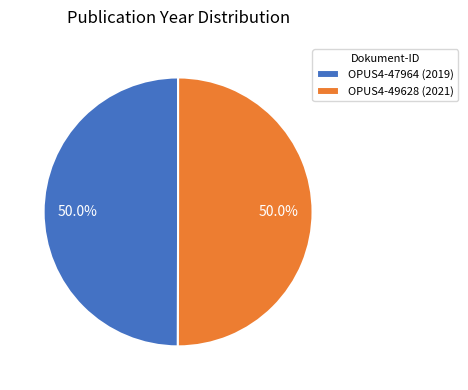

Do OPUS4-49628 (2021) and OPUS4-47964 (2019) together represent more than half of the pie?

Yes